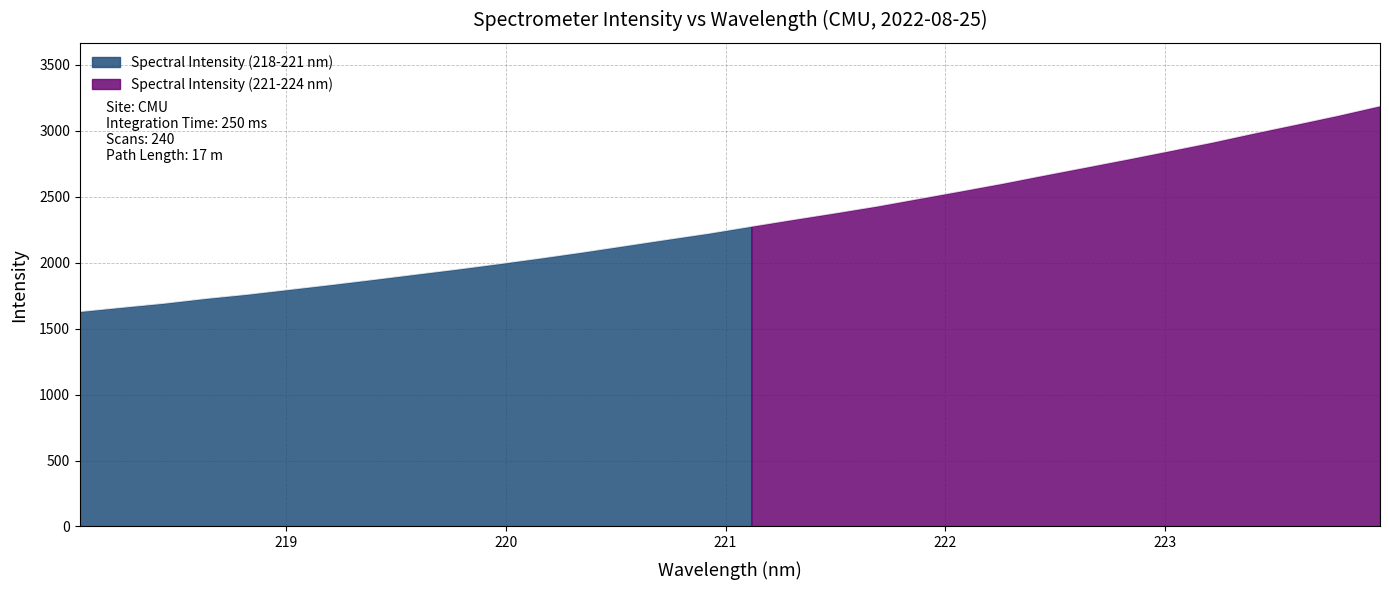

Where is the data nearest to the value 2409?

221.6902